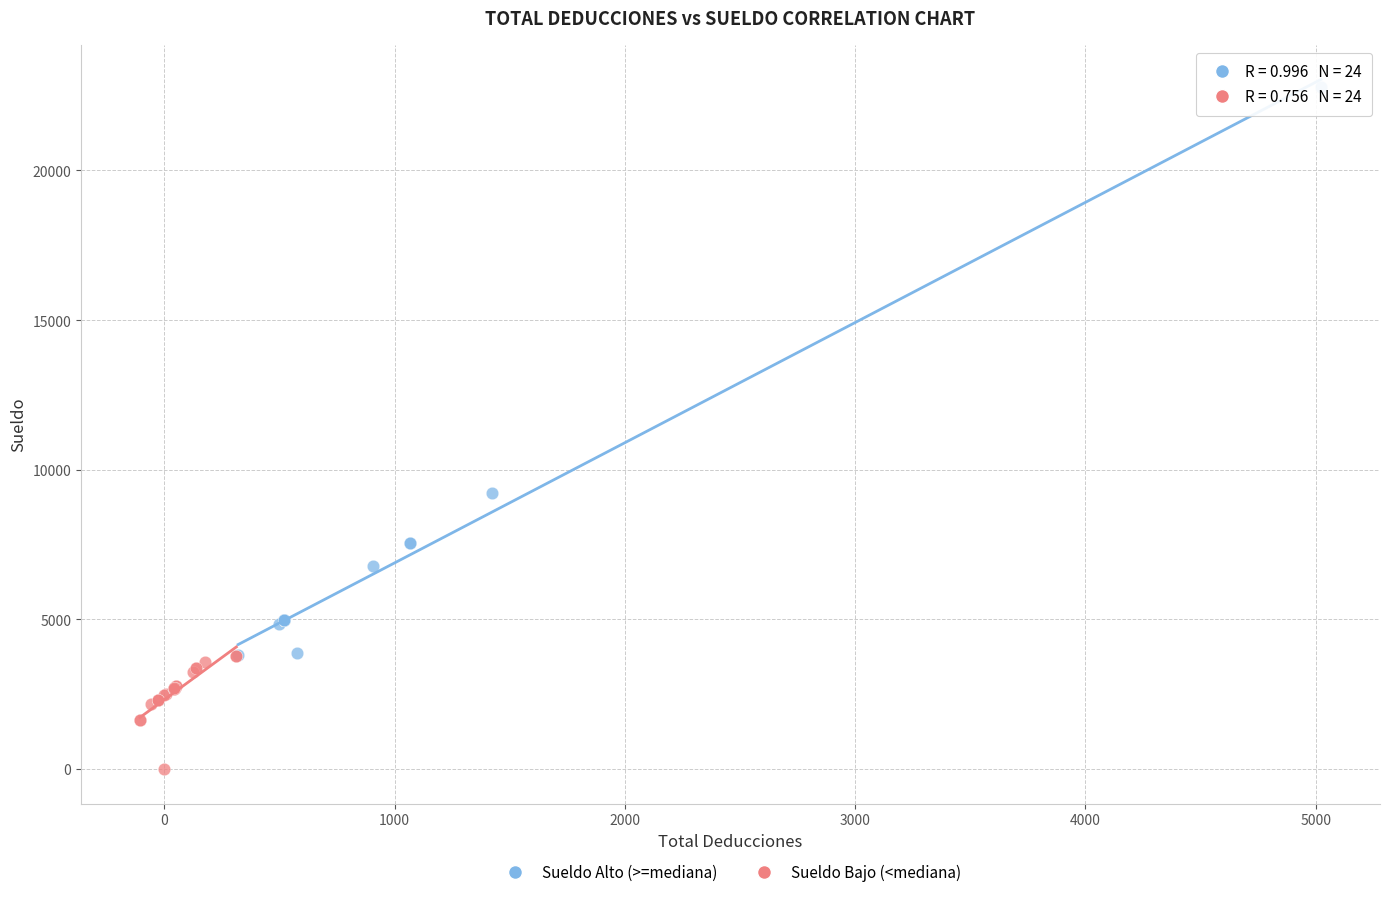

Which series has the widest spread of Y values?

Sueldo Alto (>=mediana)